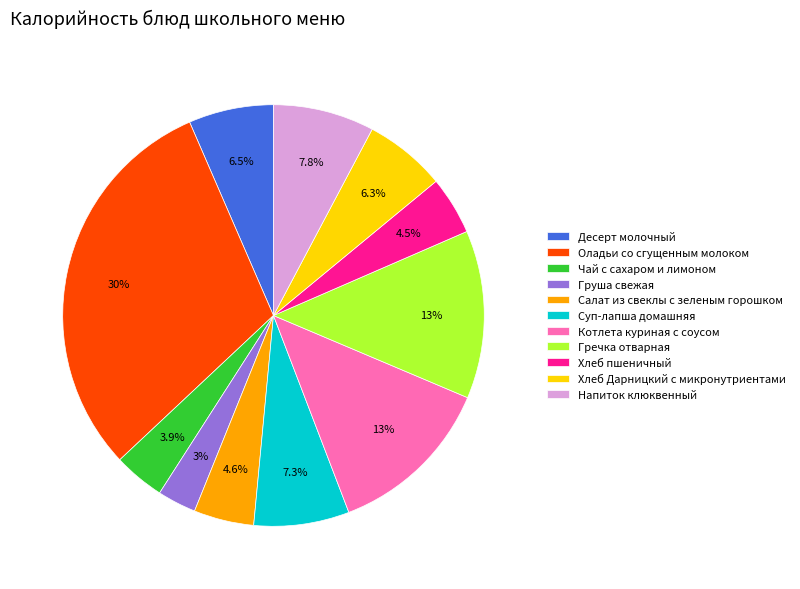

Is it true that Напиток клюквенный is 1% of the pie?

False